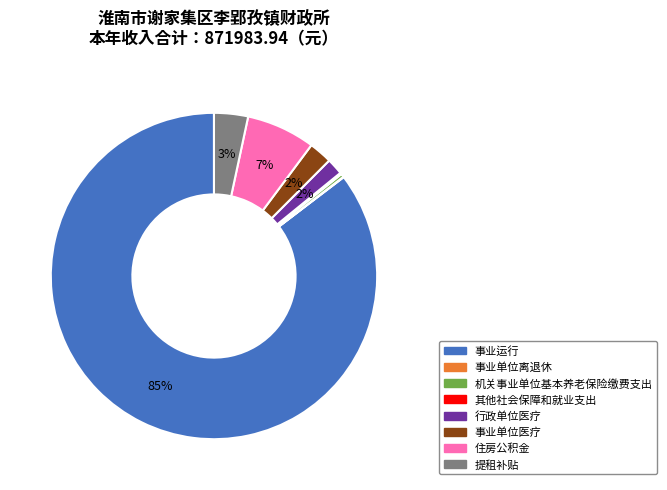

Which has a higher value, 住房公积金 or 事业运行?

事业运行